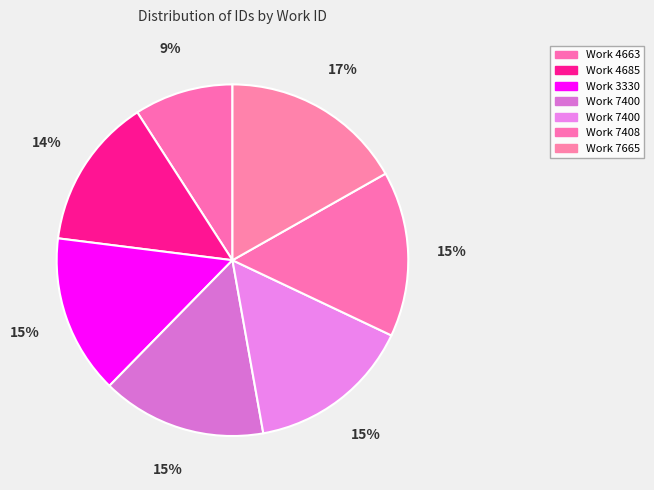

How many segments does this pie chart have?

7